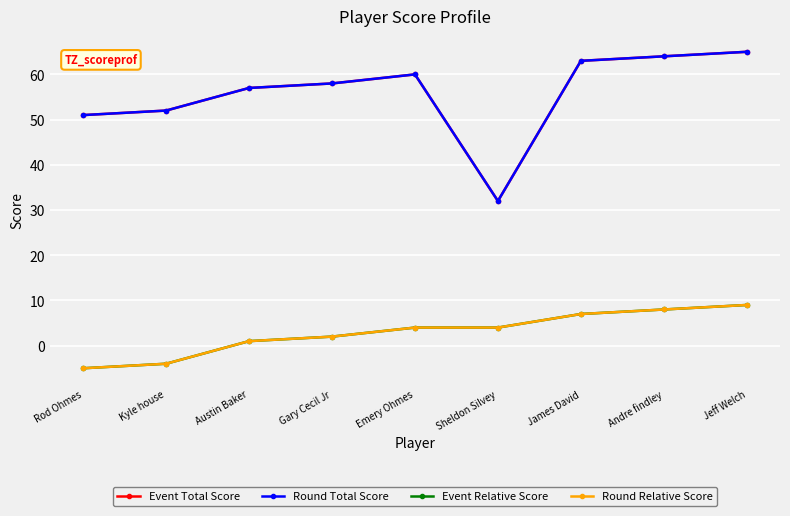

Does the chart display data point markers on the line(s)?

Yes